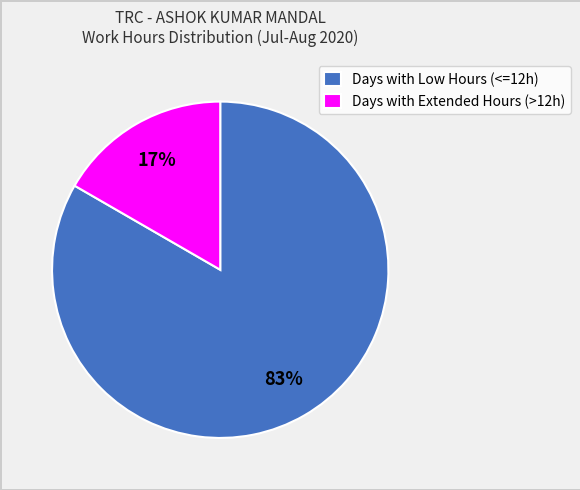

Does any single category account for the majority?

Yes